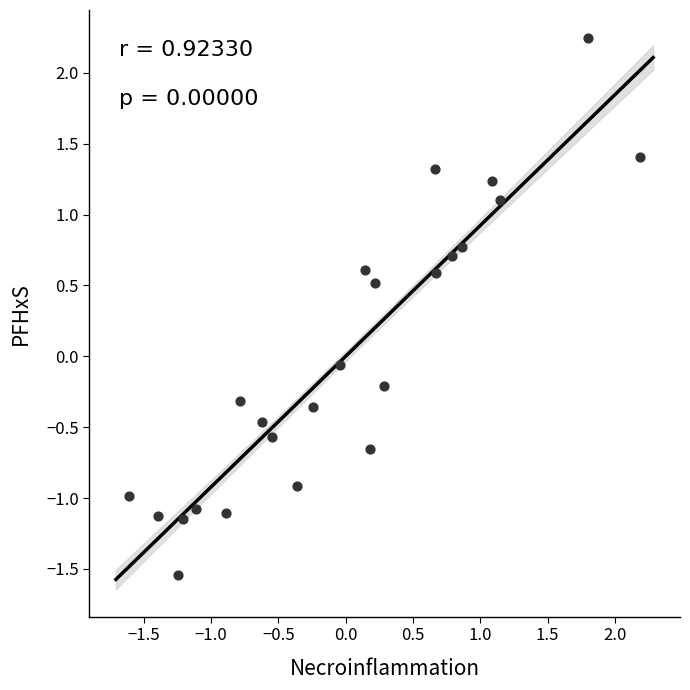

What is the range of X values (max minus min)?

3.8